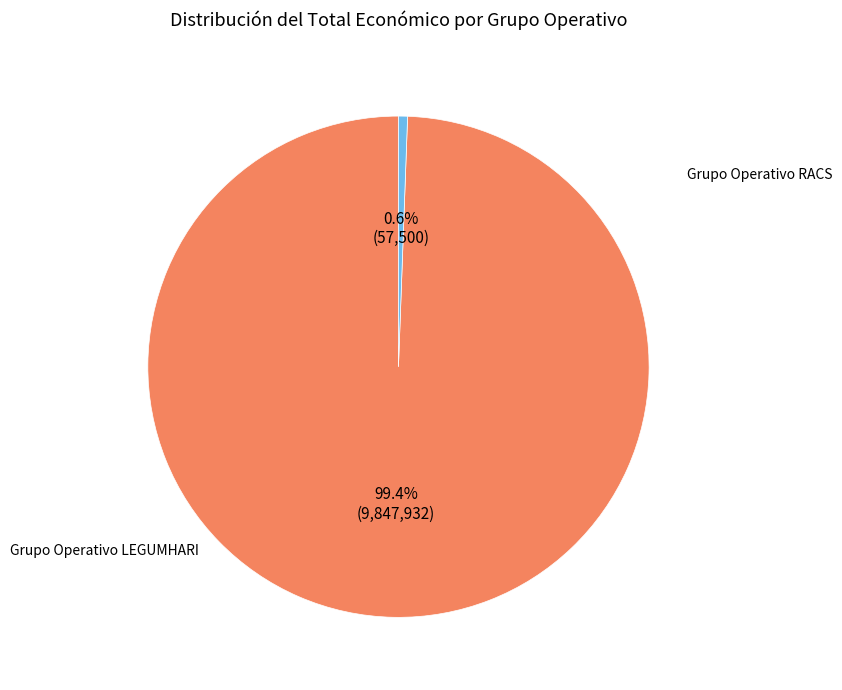

What is the majority slice?

Grupo Operativo RACS